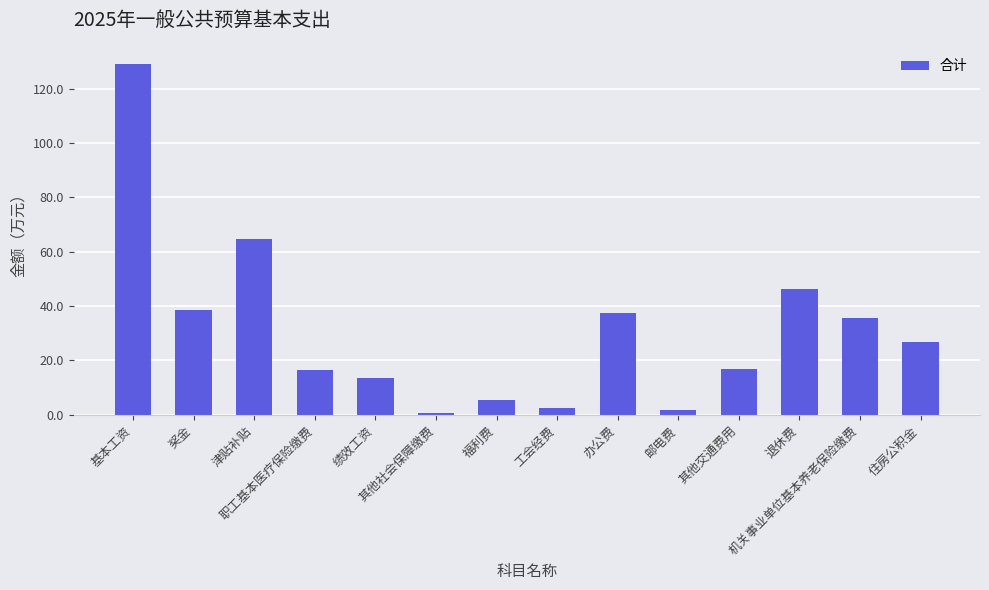

What is the label of the 10th bar from the right?

绩效工资